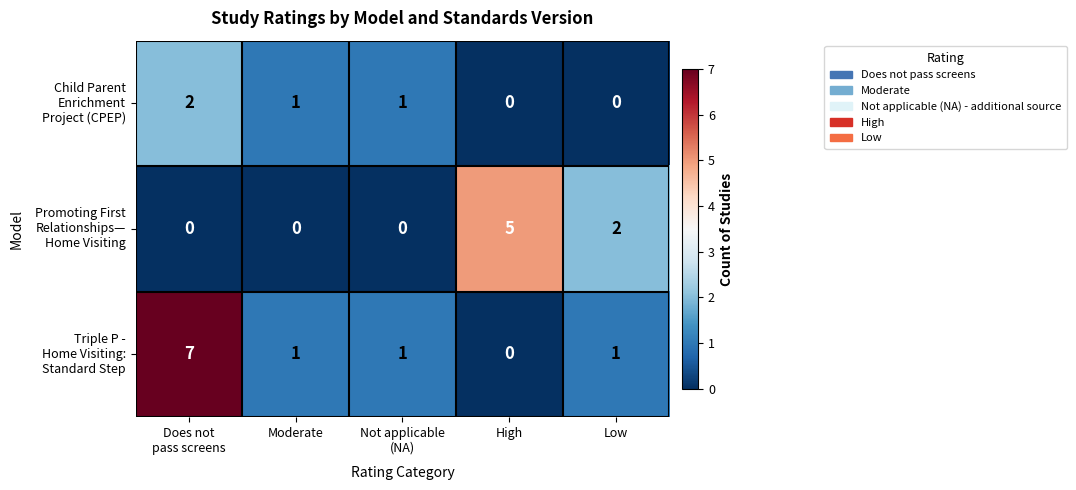

Count the number of categories in the chart.

5